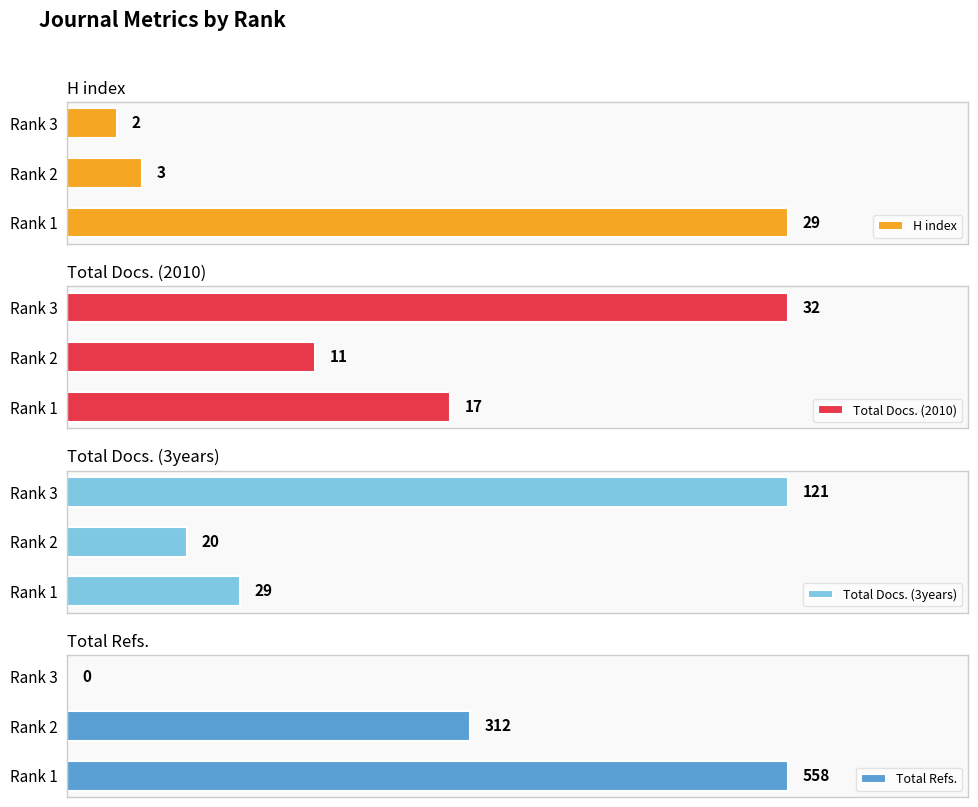

List the labels in order of H index value, largest first.

Rank 1, Rank 2, Rank 3